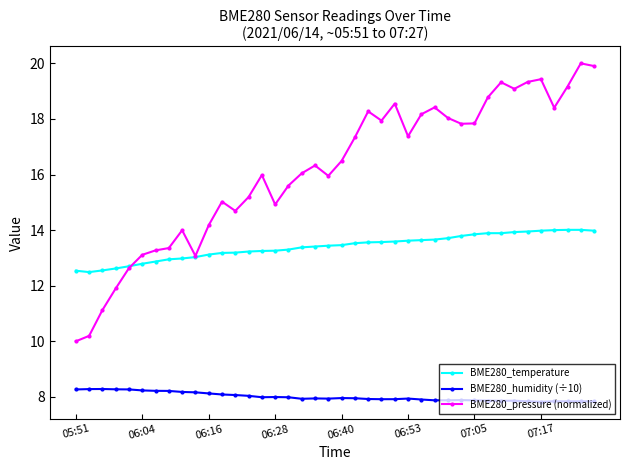

True or false: BME280_humidity (÷10) has more than 2 points higher than both neighbors.

True